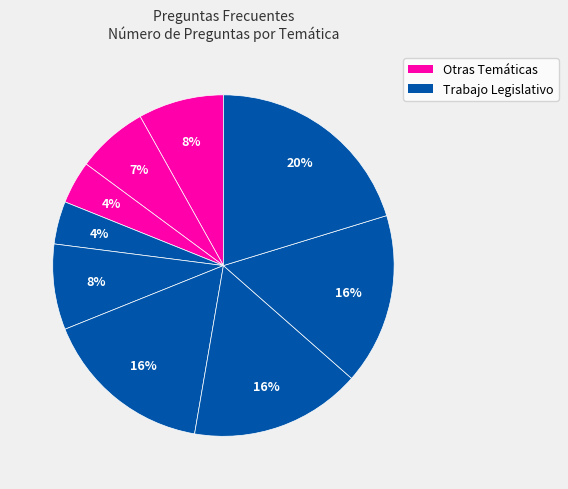

How many slices are in this pie chart?

9